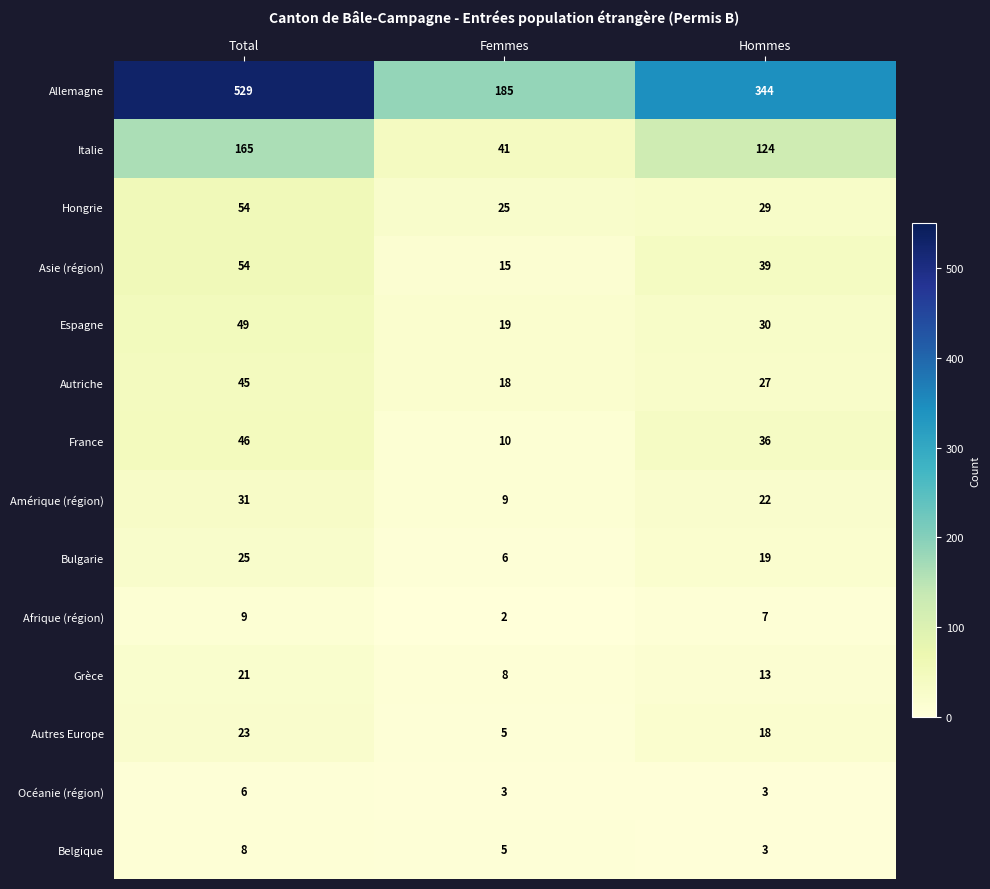

How many data points in Allemagne are less than 344?

1